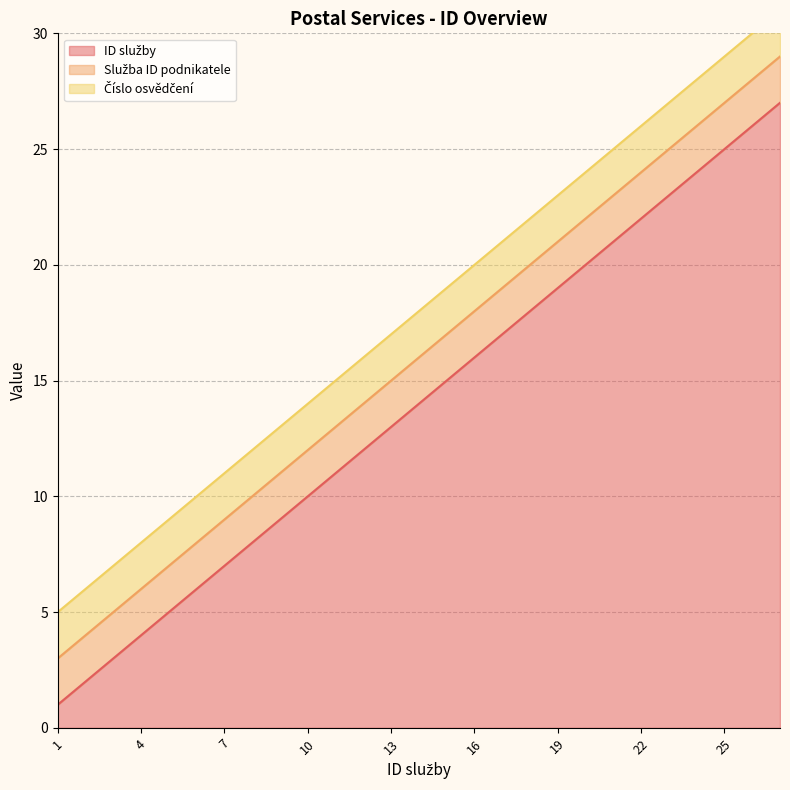

What is the value of the Služba ID podnikatele point at the 2nd from the left?

2